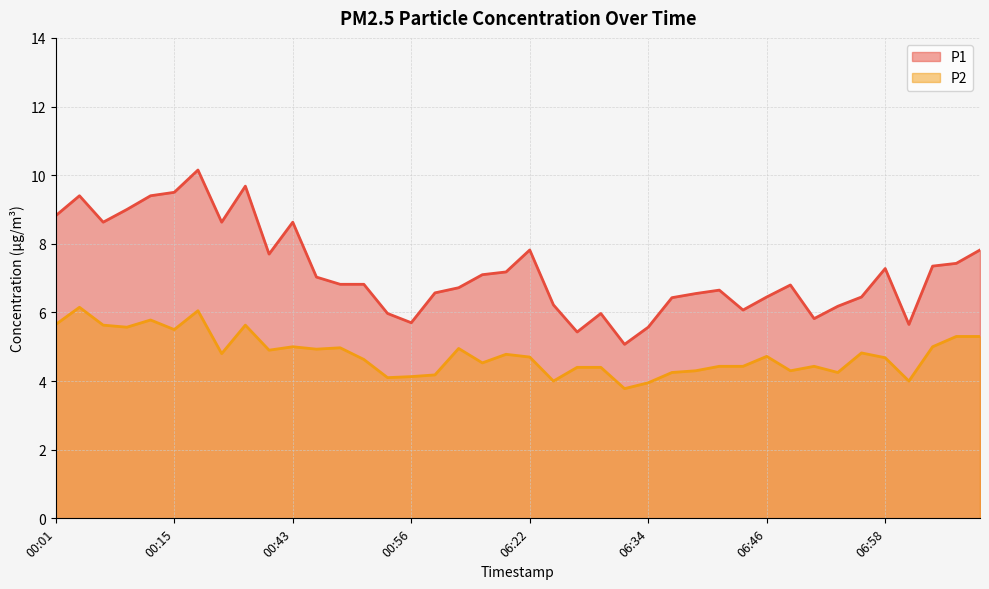

At which label is P1 closest to 7?

00:45